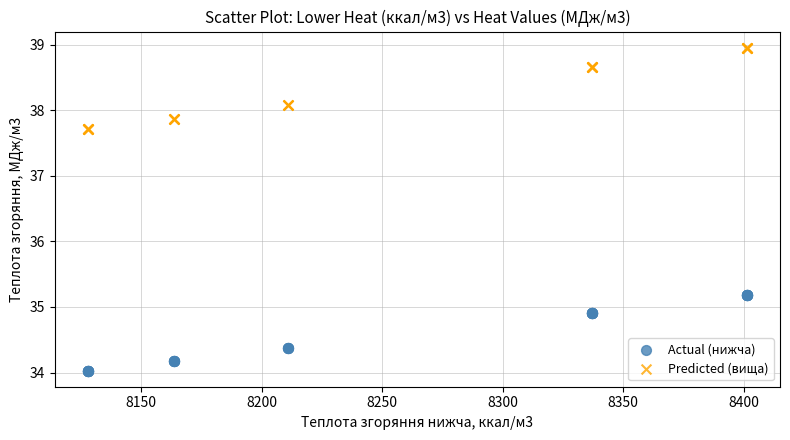

Which series has the largest Y range (max minus min)?

Predicted (вища)